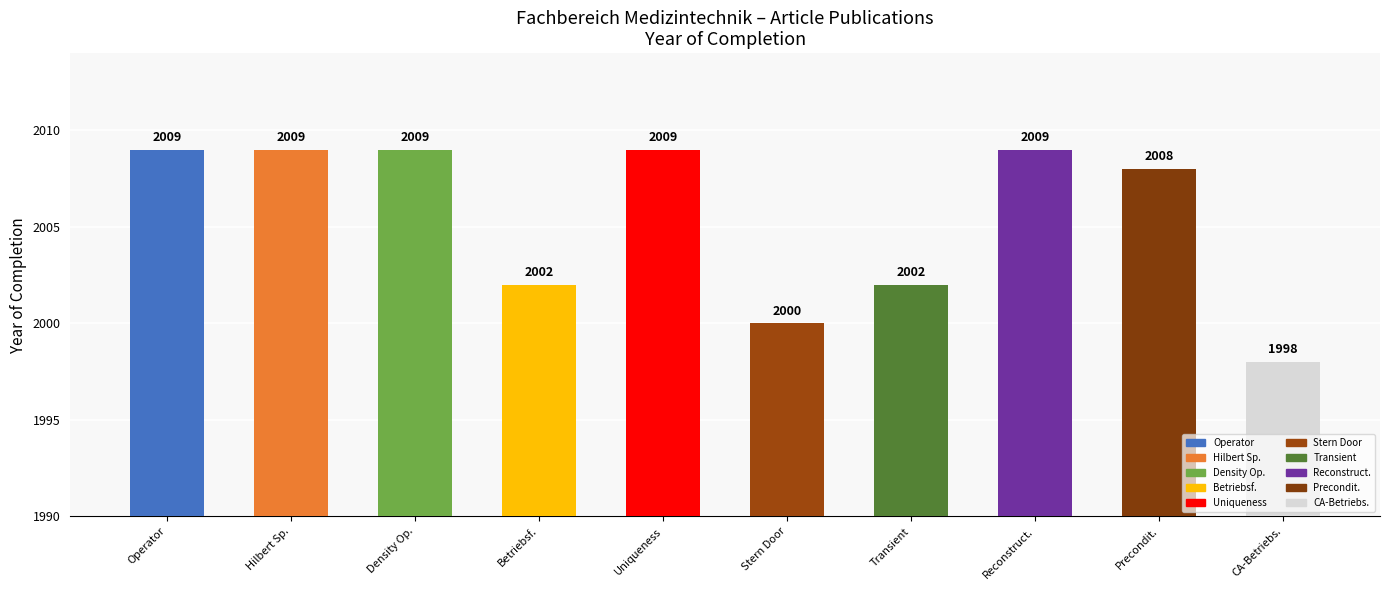

What is the change in value from Betriebsf. to CA-Betriebs.?

-4